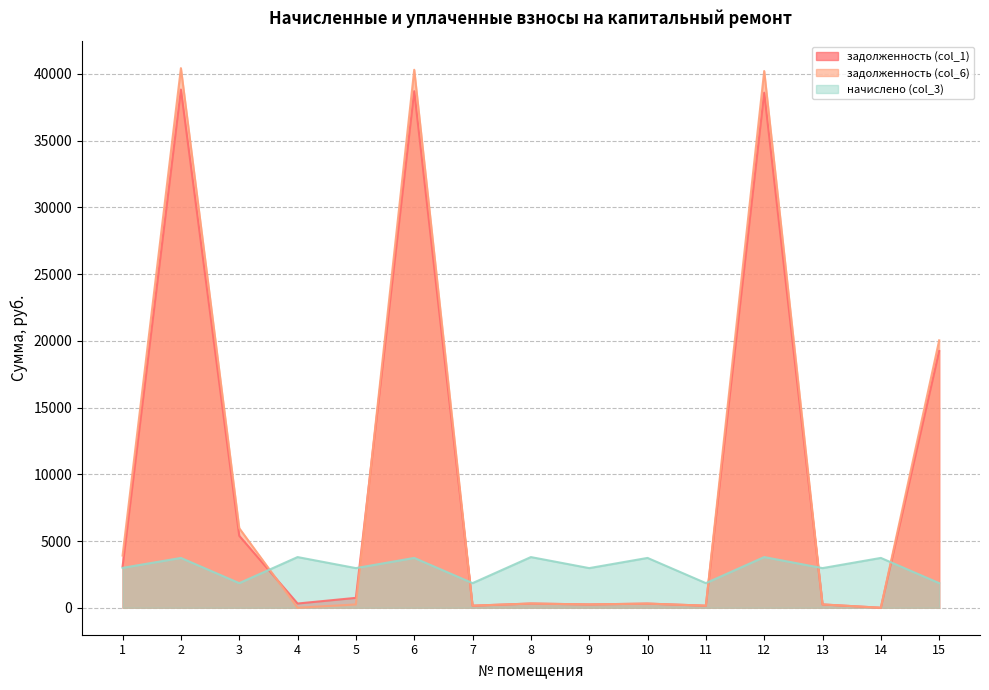

List the series in order of their peak value, lowest first.

начислено (col_3), задолженность (col_1), задолженность (col_6)